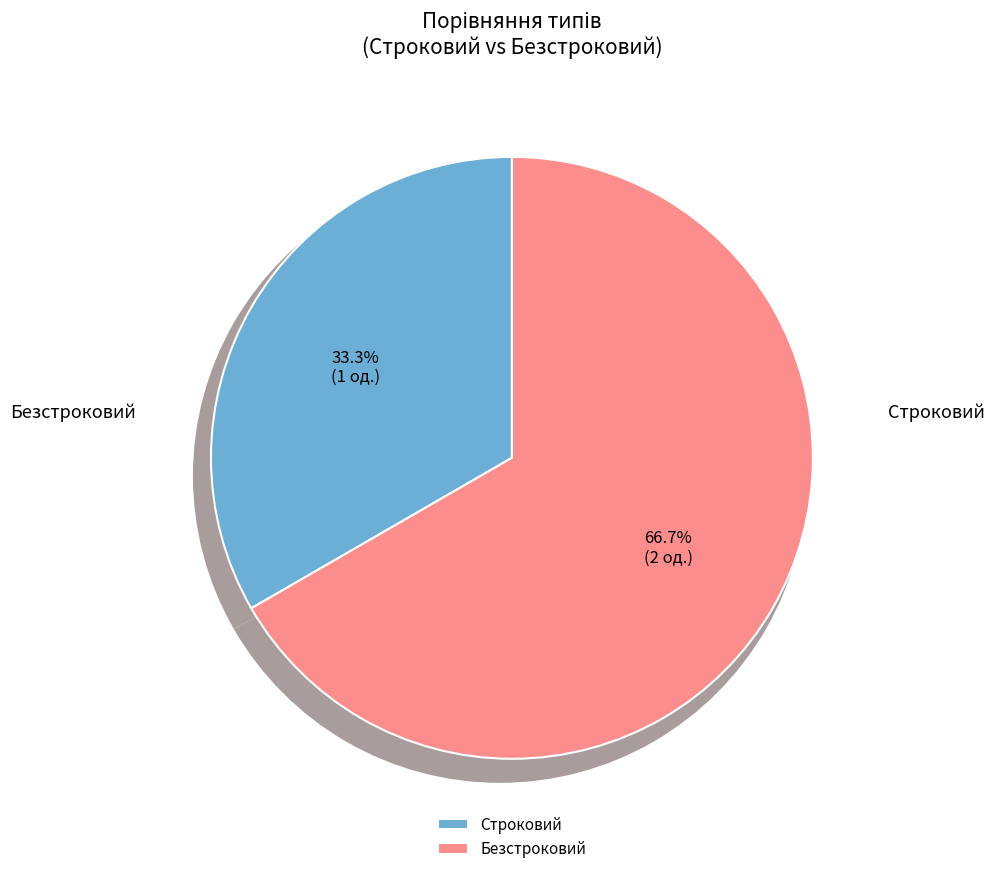

Which slice represents more than half of the pie?

Безстроковий